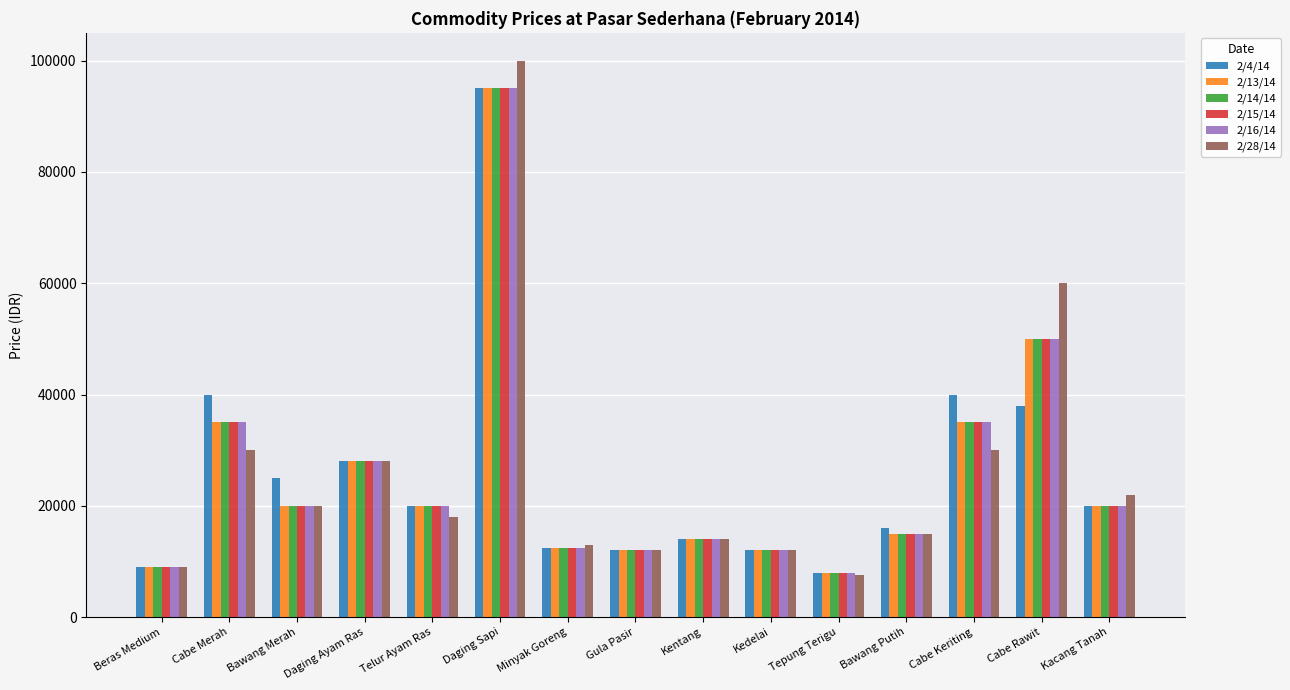

Reading left to right, transcribe all the data shown in this chart.

2/4/14: 9000	40000	25000	28000	20000	95000	12500	12000	14000	12000	8000	16000	40000	38000	20000
2/13/14: 9000	35000	20000	28000	20000	95000	12500	12000	14000	12000	8000	15000	35000	50000	20000
2/14/14: 9000	35000	20000	28000	20000	95000	12500	12000	14000	12000	8000	15000	35000	50000	20000
2/15/14: 9000	35000	20000	28000	20000	95000	12500	12000	14000	12000	8000	15000	35000	50000	20000
2/16/14: 9000	35000	20000	28000	20000	95000	12500	12000	14000	12000	8000	15000	35000	50000	20000
2/28/14: 9000	30000	20000	28000	18000	100000	13000	12000	14000	12000	7500	15000	30000	60000	22000